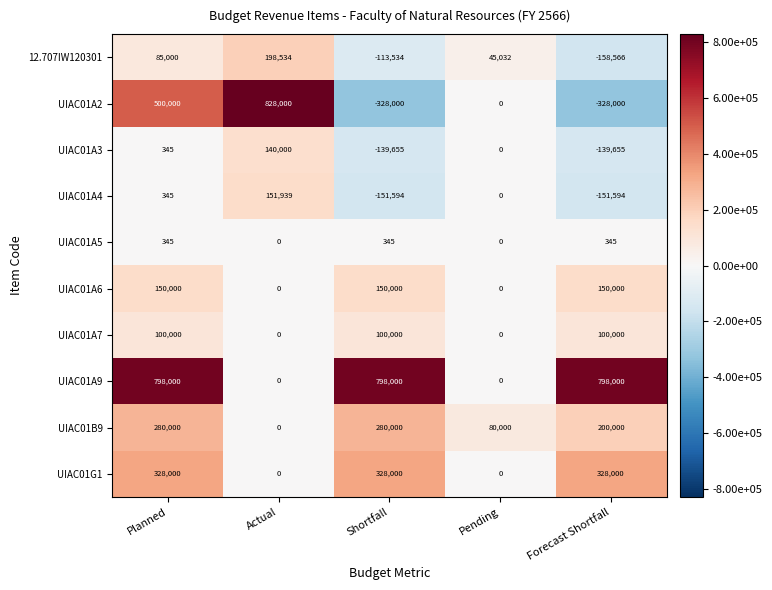

What is the spread (max minus min) of values at Planned?

797655